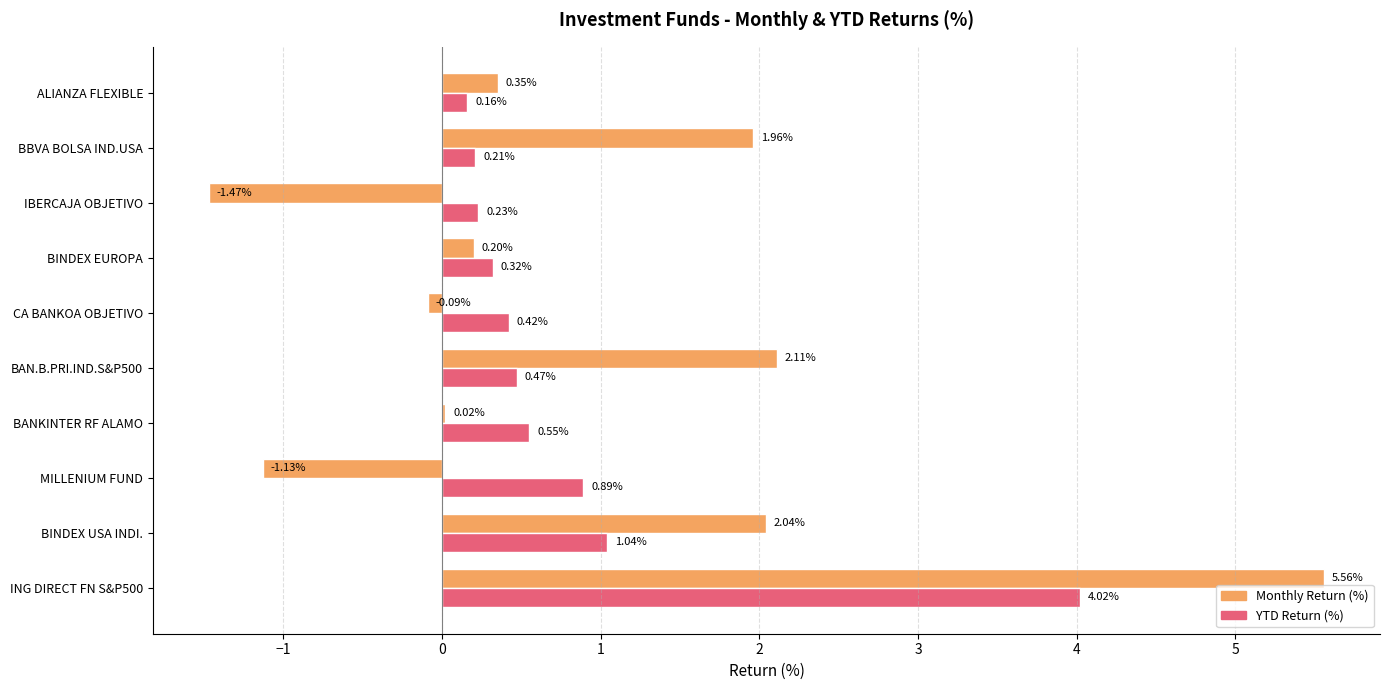

Which series has the largest total across all categories?

Monthly Return (%)